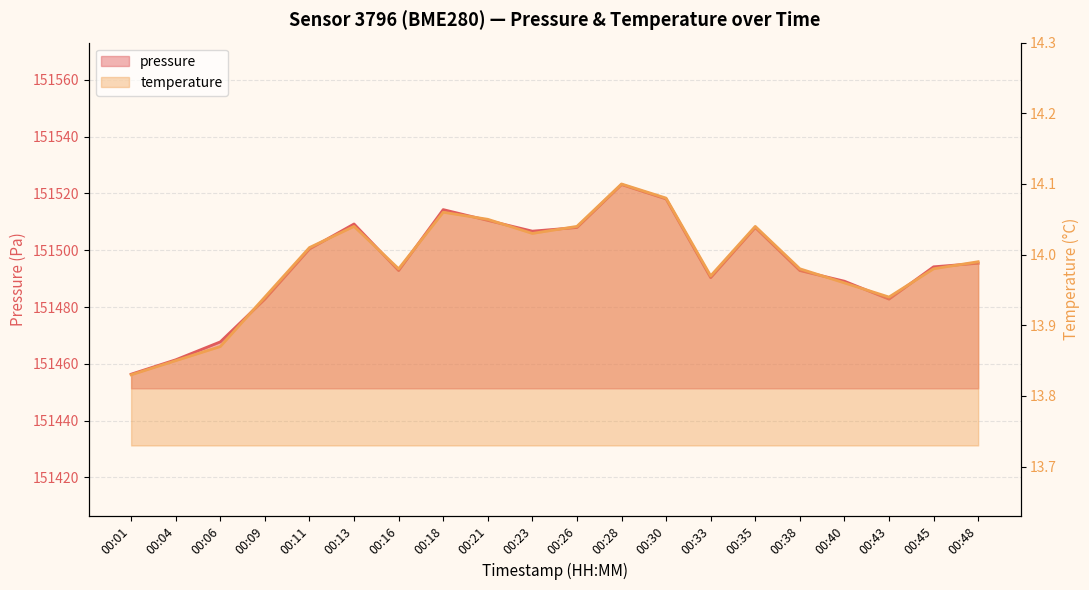

True or false: pressure and temperature intersect in this chart.

False